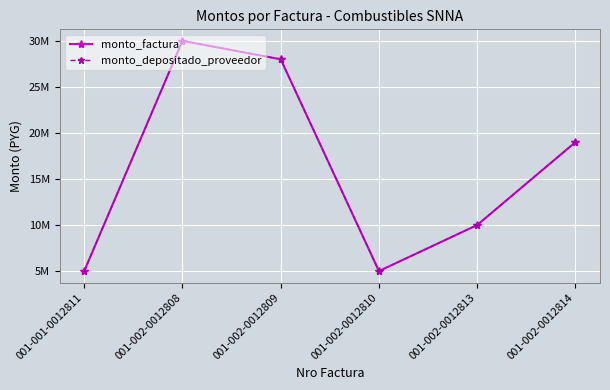

Does the chart have visible grid lines?

Yes